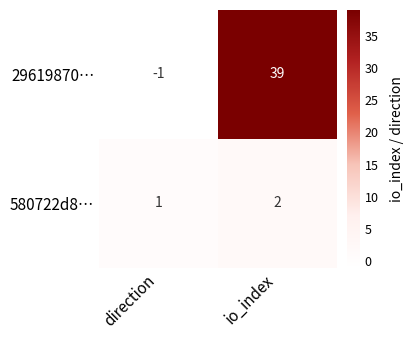

The value of 29619870… at io_index is 39. True or false?

True